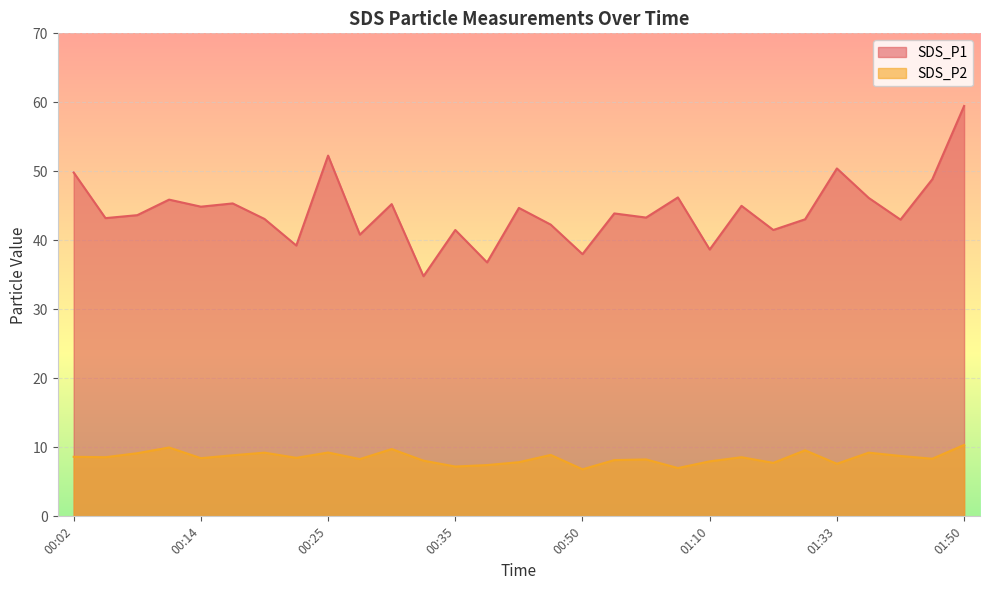

At which category does the chart reach its minimum across all series?

00:50